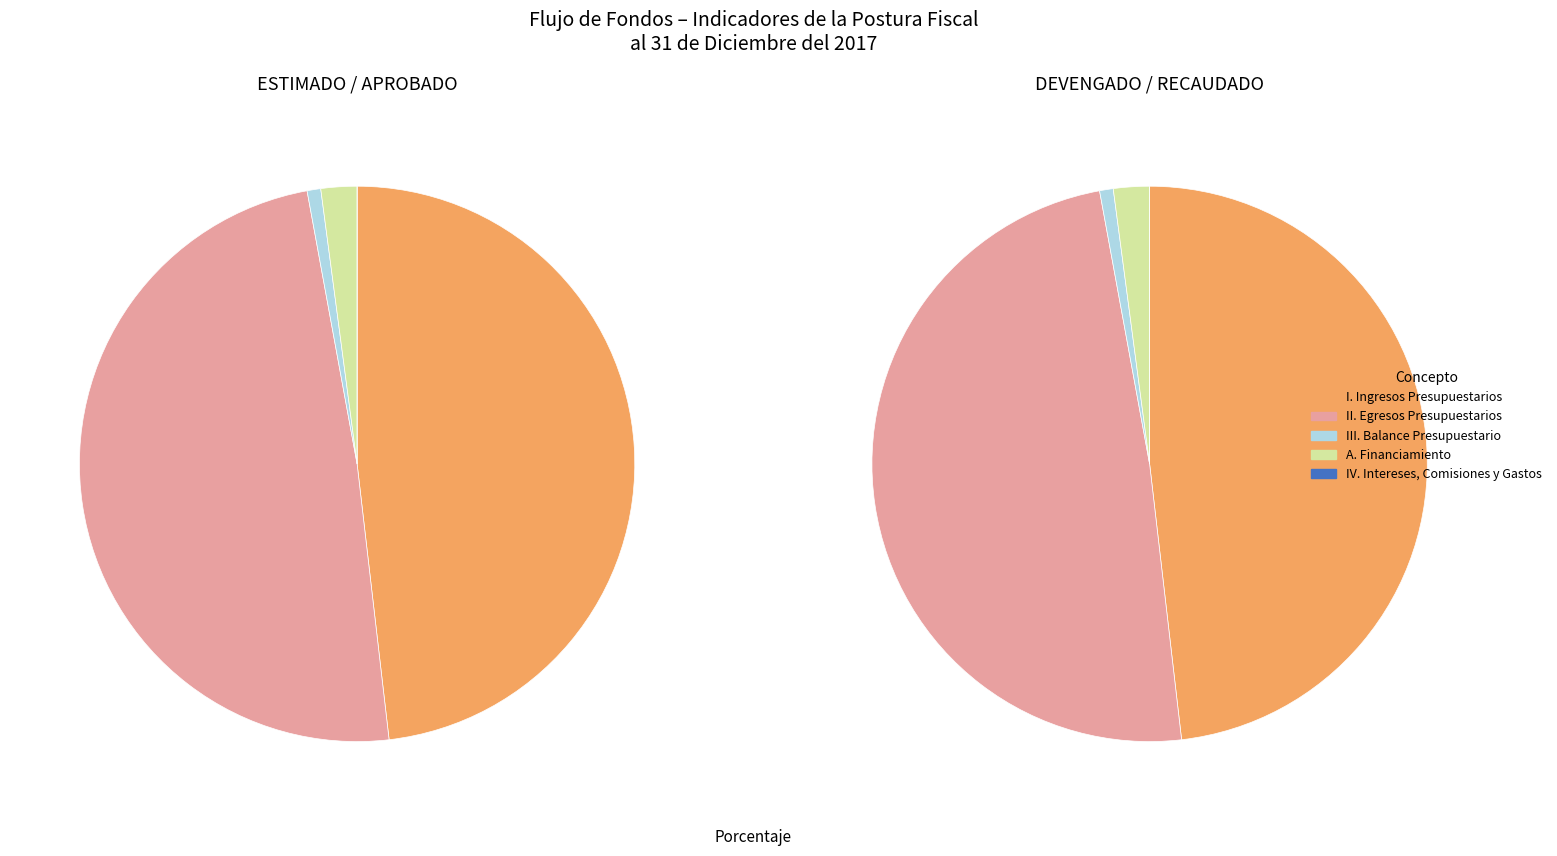

True or false: II. Egresos Presupuestarios accounts for 49% of the total.

True